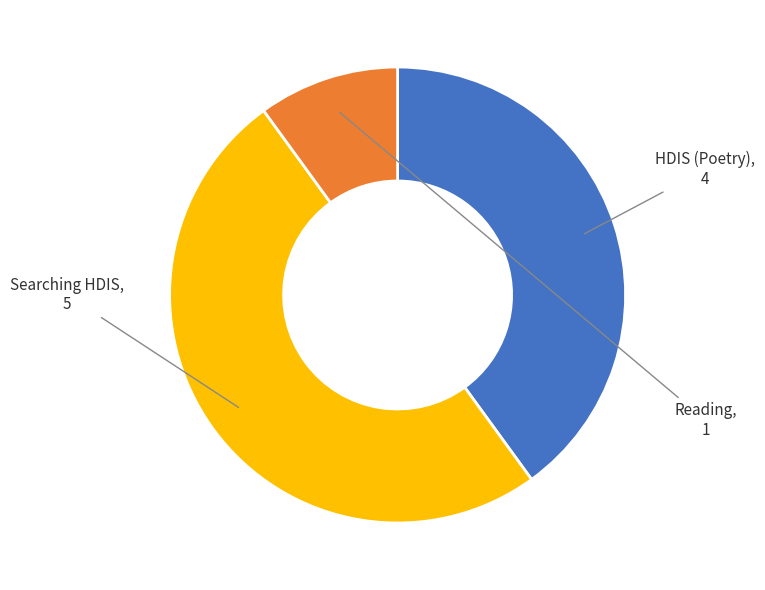

Count the number of slices in the pie.

3